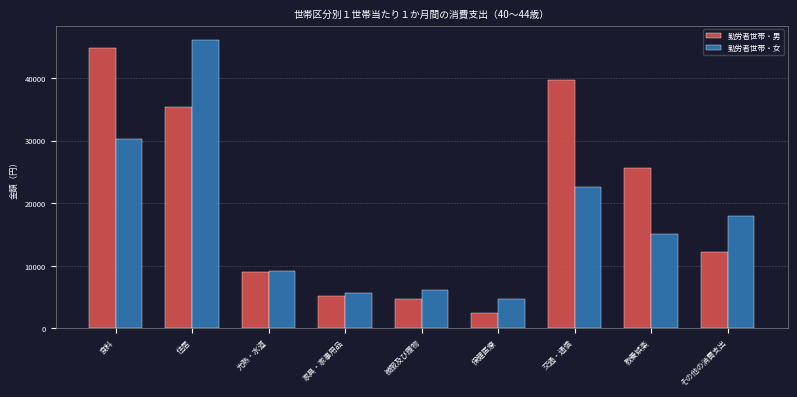

Reading left to right, transcribe all the data shown in this chart.

勤労者世帯・男: 44696	35409	9088	5108	4734	2504	39604	25669	12278
勤労者世帯・女: 30244	46055	9186	5590	6100	4690	22577	15114	17951